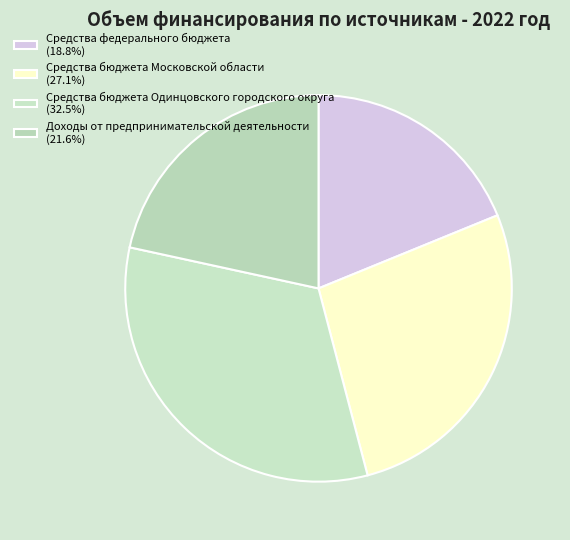

Is Доходы от предпринимательской деятельности the majority of the pie?

No